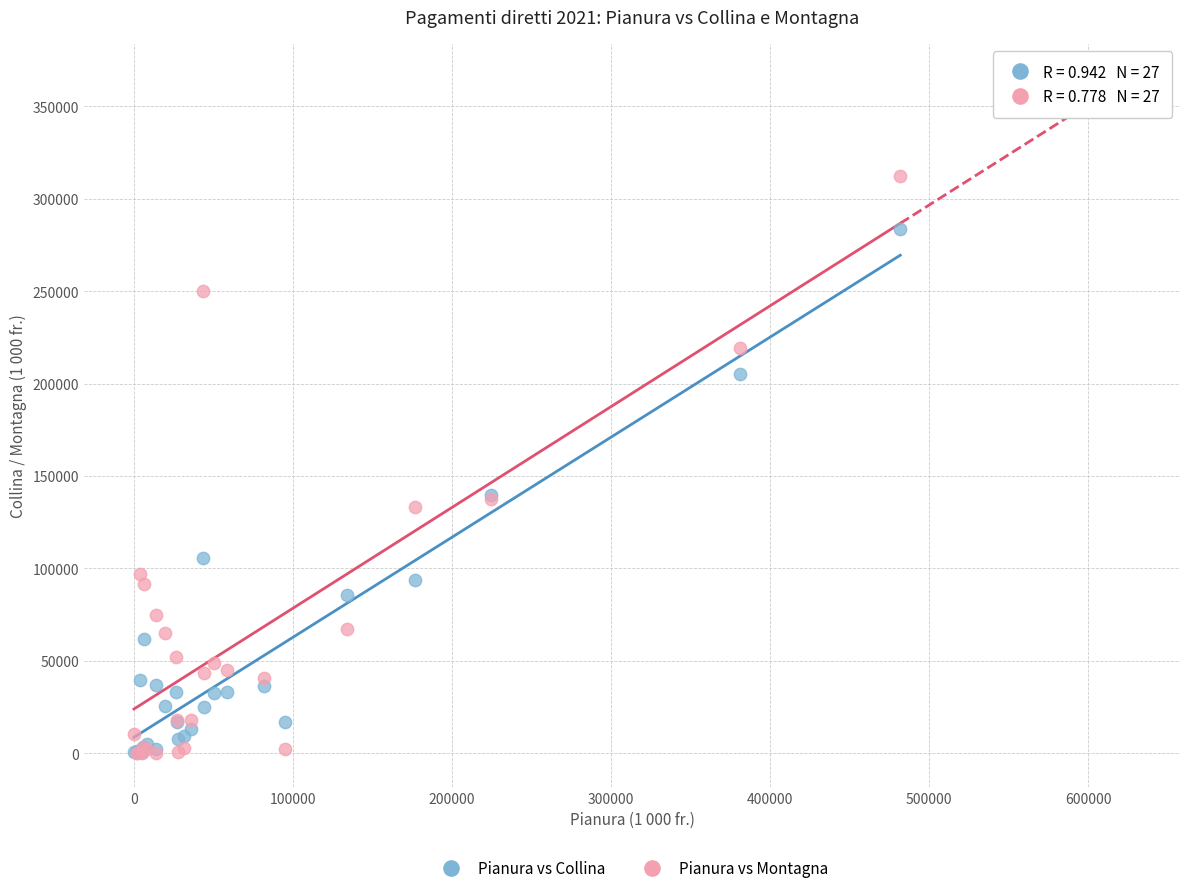

Which series contains the highest Y value?

Pianura vs Montagna